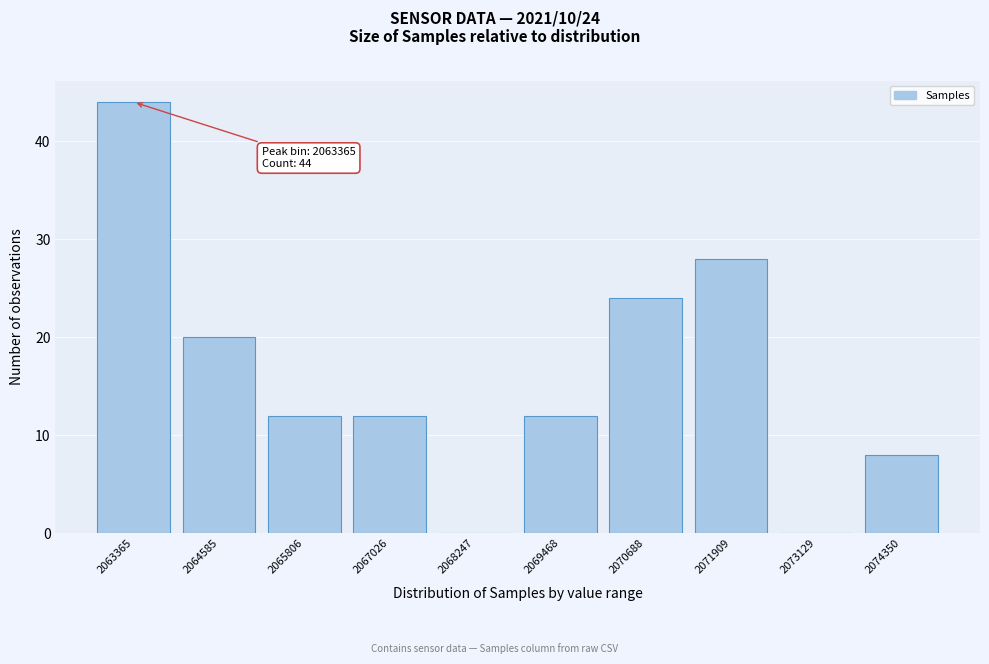

Reading left to right, what are all the values shown in this chart?

2063365=44	2064585=20	2065806=12	2067026=12	2068247=0	2069468=12	2070688=24	2071909=28	2073129=0	2074350=8